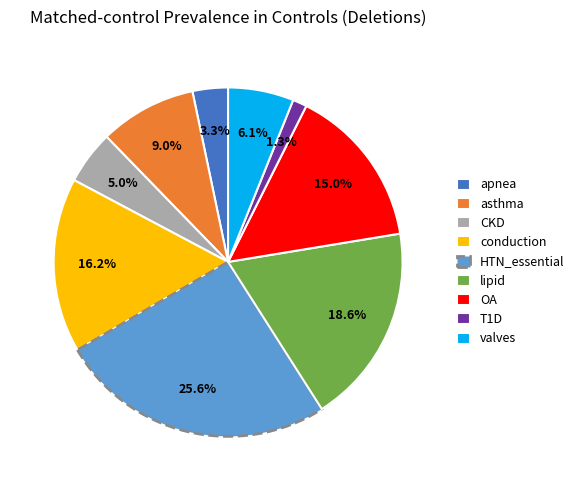

Which slice is the smallest?

T1D